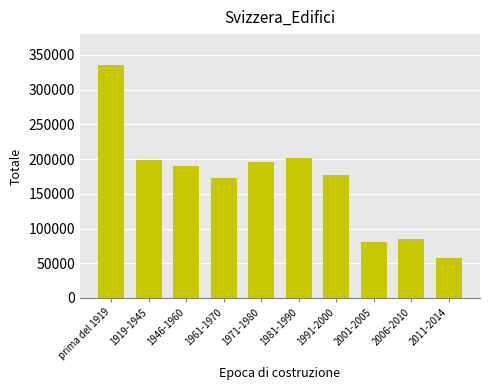

The value at 1919-1945 is 134736. True or false?

False